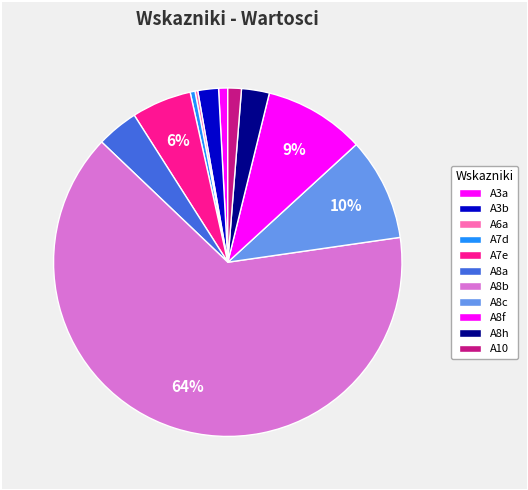

What percentage is the A8f slice, to the nearest percent?

9%